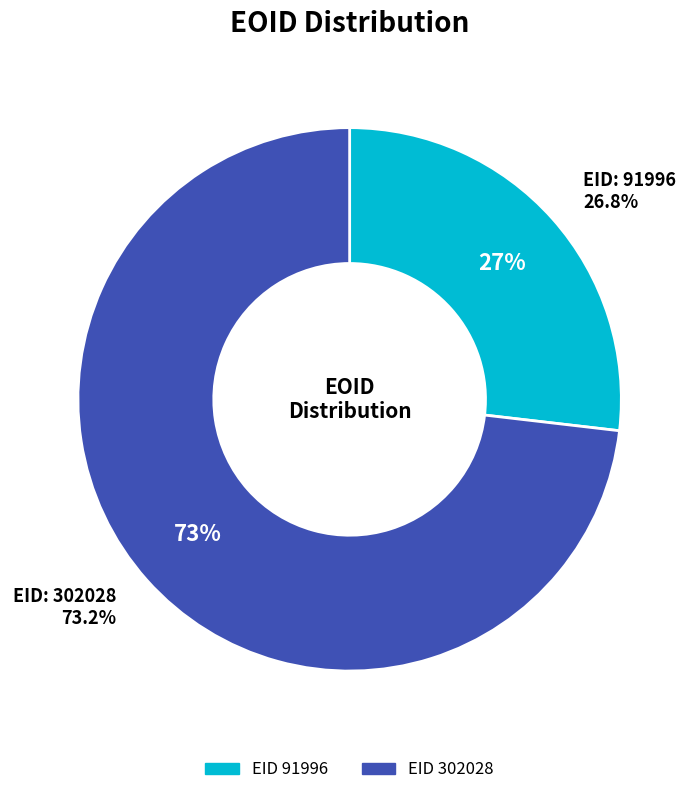

What percentage is the 302028 slice, to the nearest percent?

73%